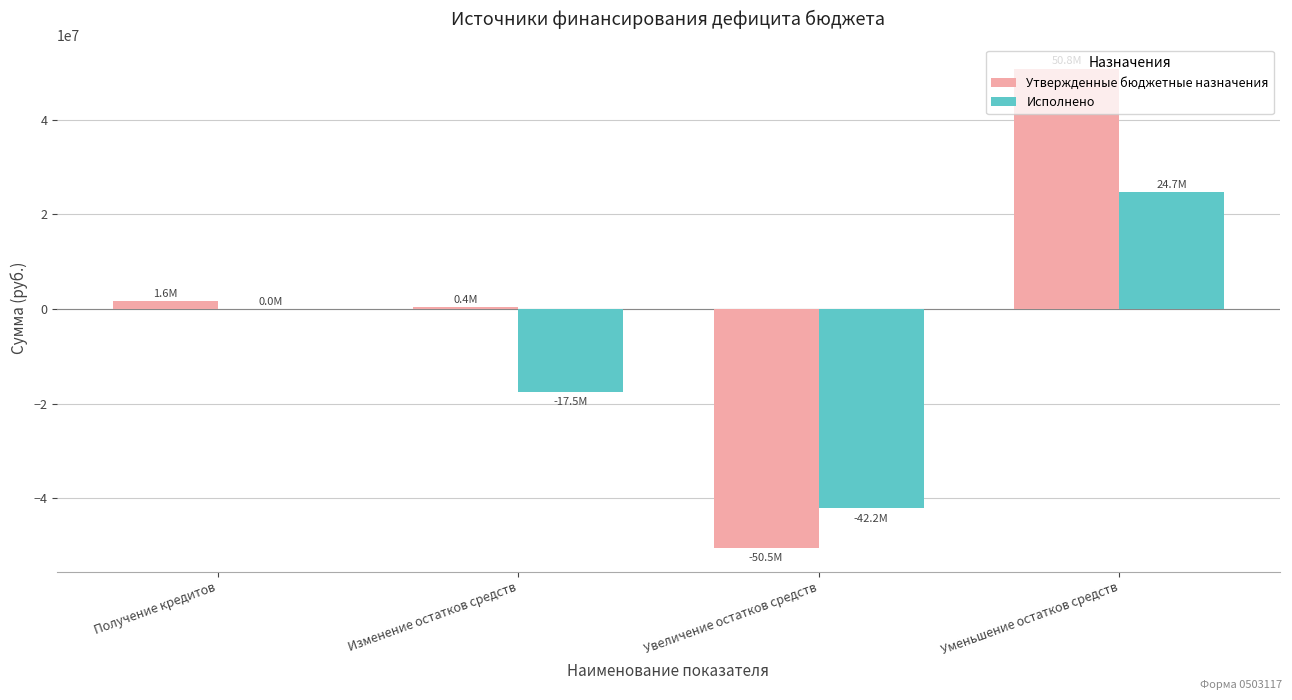

Which series has the largest range (max minus min)?

Утвержденные бюджетные назначения